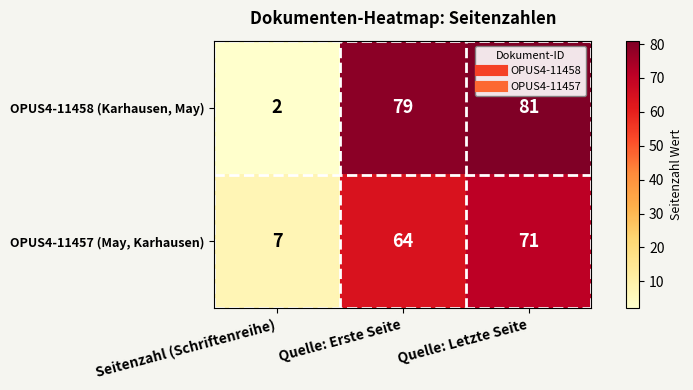

What is the difference between the maximum and minimum values in the OPUS4-11458 (Karhausen, May) series?

79